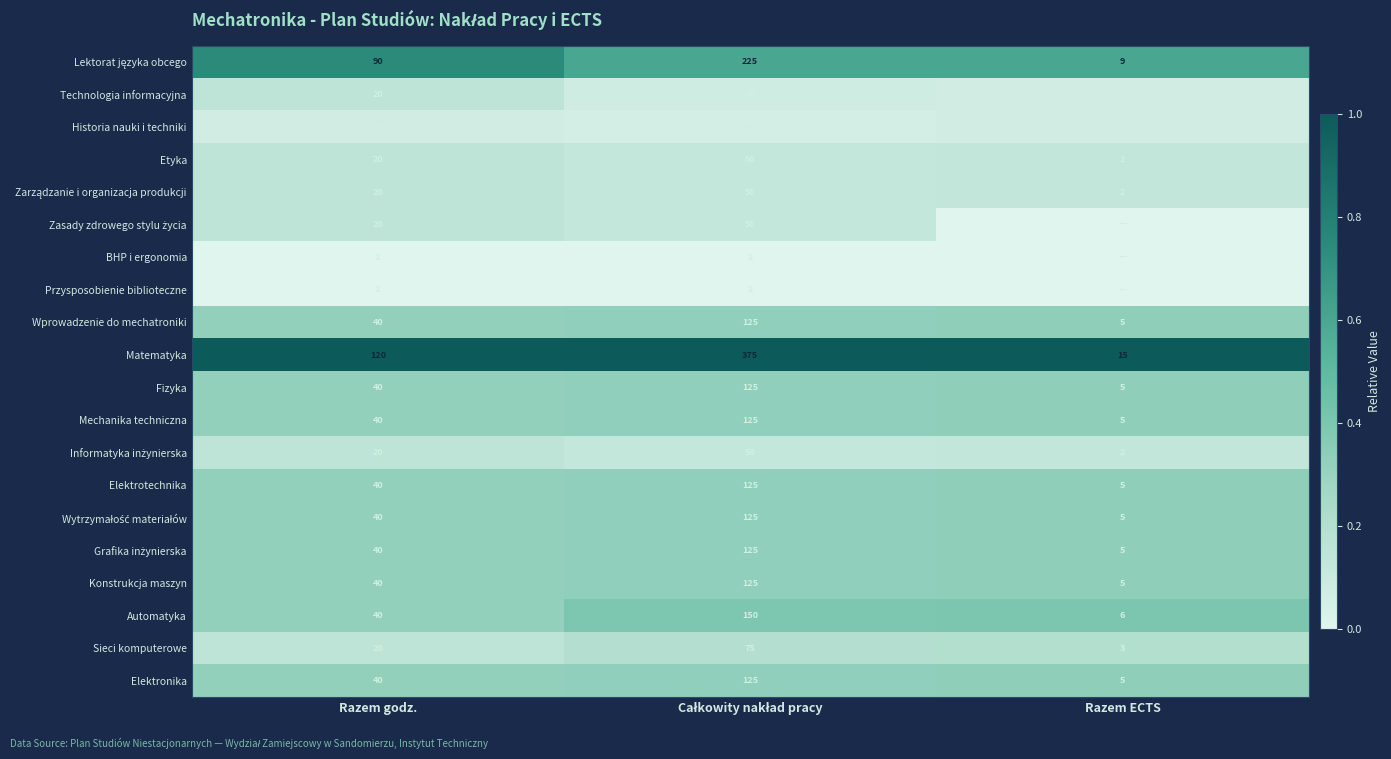

Is it true that Etyka equals 2 at Razem ECTS?

True